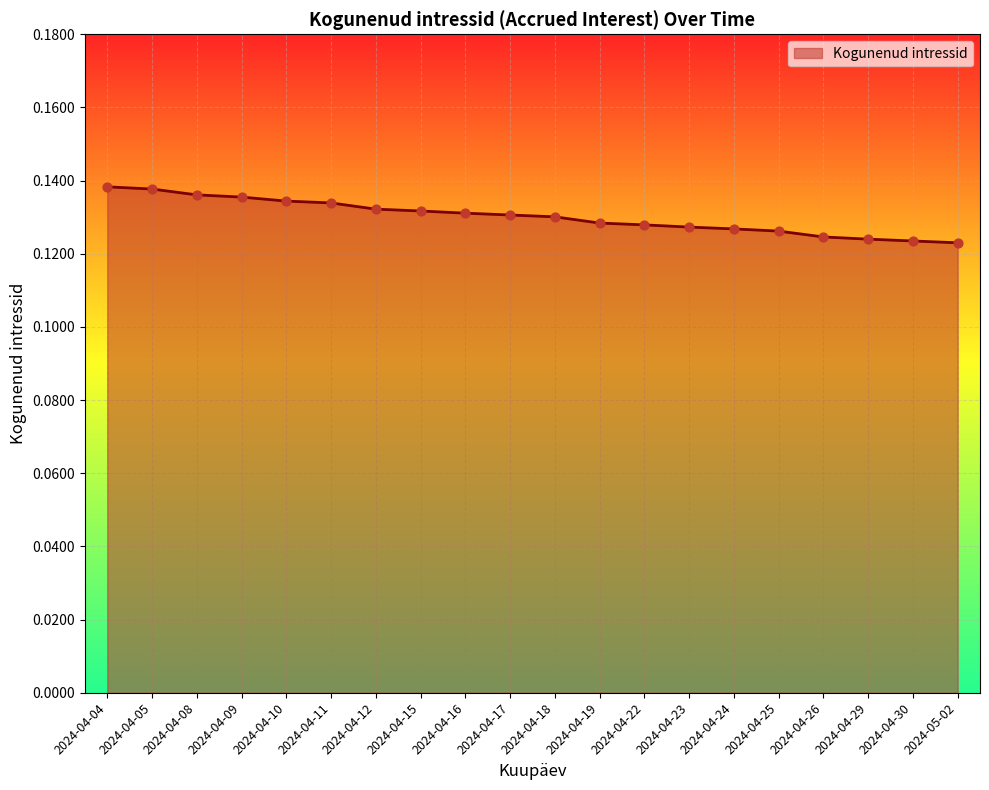

Between 2024-04-30 and 2024-04-23, which is larger?

2024-04-23